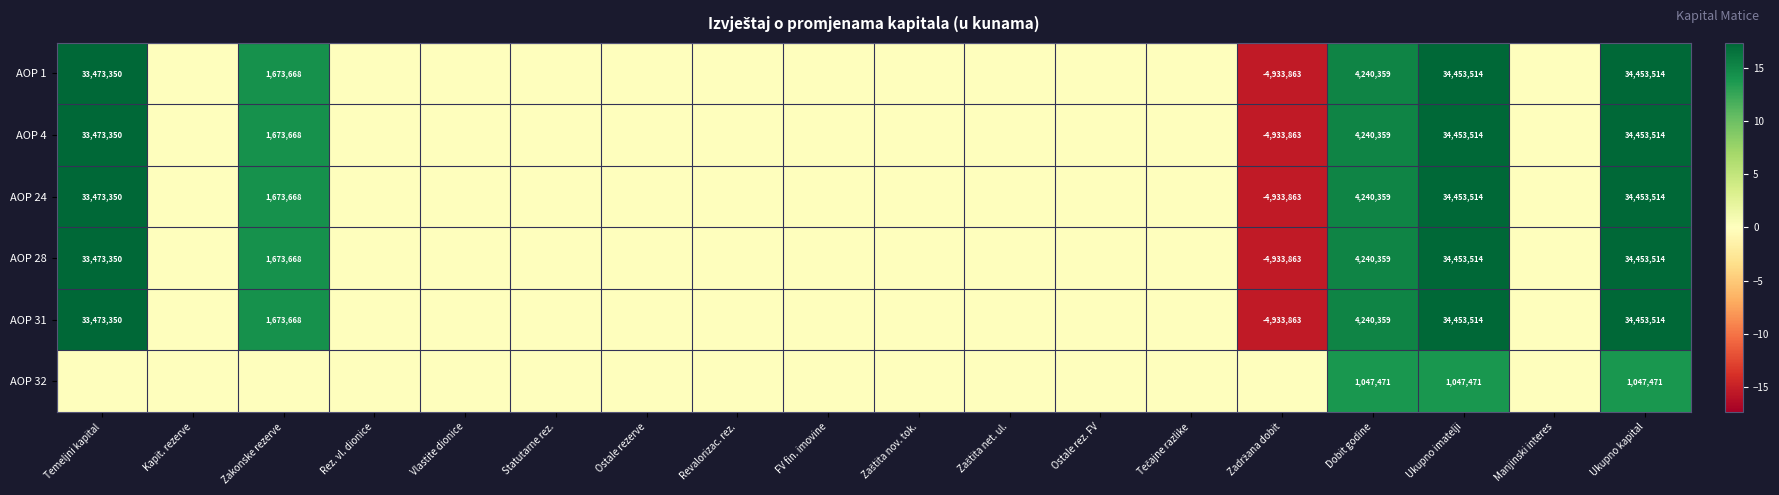

True or false: AOP 1 has a value of 0.0 at Rez. vl. dionice.

True